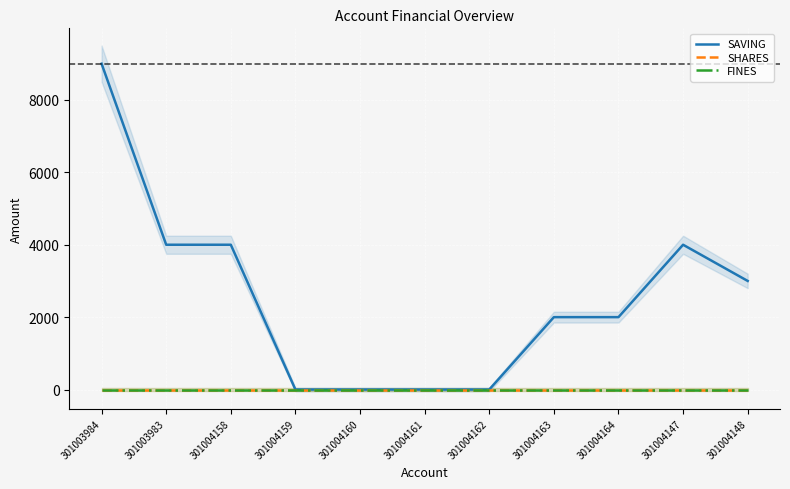

True or false: SHARES and FINES cross at least once.

False